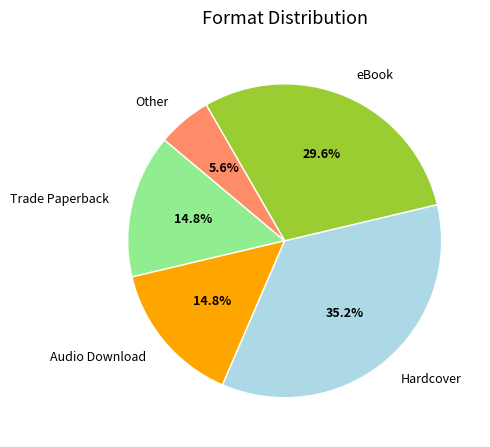

How many slices are in this pie chart?

5